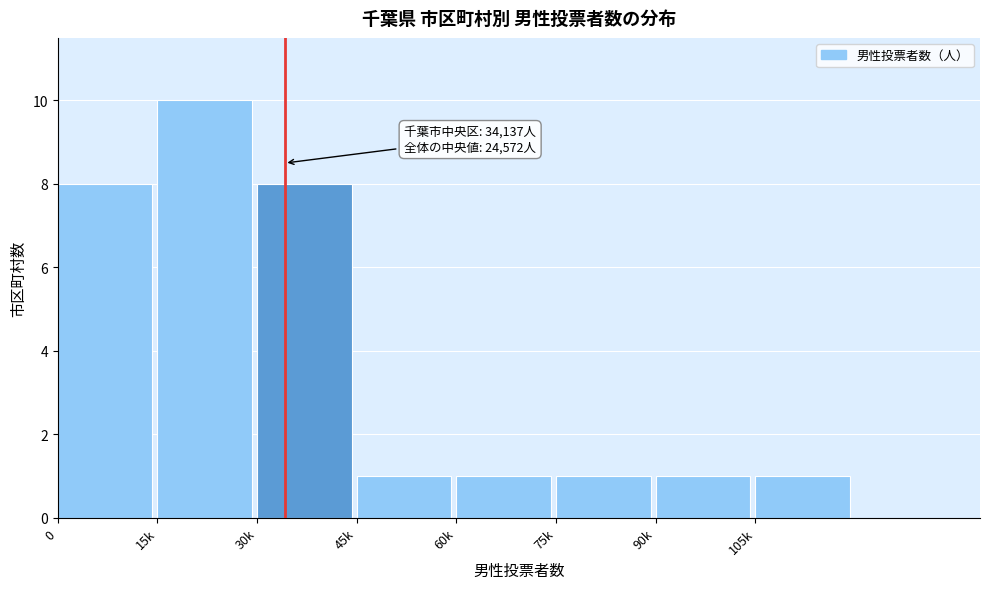

Reading left to right, list all the values displayed in this chart.

0=8	15k=10	30k=8	45k=1	60k=1	75k=1	90k=1	105k=1